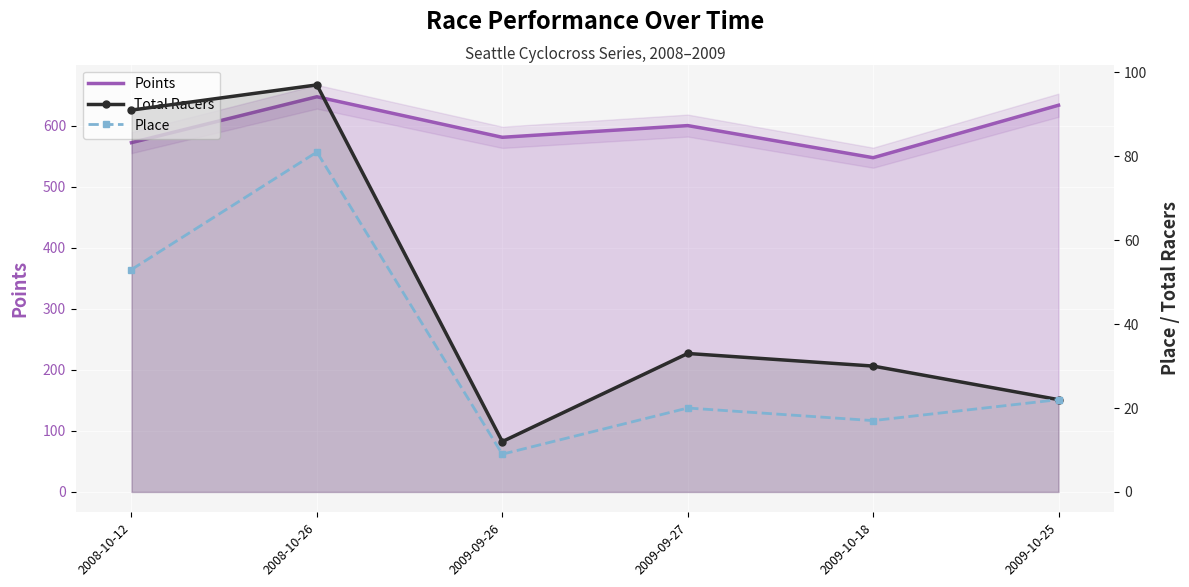

Reading right to left, transcribe all the data shown in this chart.

Points: 2009-10-25=633.3	2009-10-18=547.4	2009-09-27=599.9	2009-09-26=580.8	2008-10-26=647.2	2008-10-12=572.0
Total Racers: 2009-10-25=22.0	2009-10-18=30.0	2009-09-27=33.0	2009-09-26=12.0	2008-10-26=97.0	2008-10-12=91.0
Place: 2009-10-25=22.0	2009-10-18=17.0	2009-09-27=20.0	2009-09-26=9.0	2008-10-26=81.0	2008-10-12=53.0